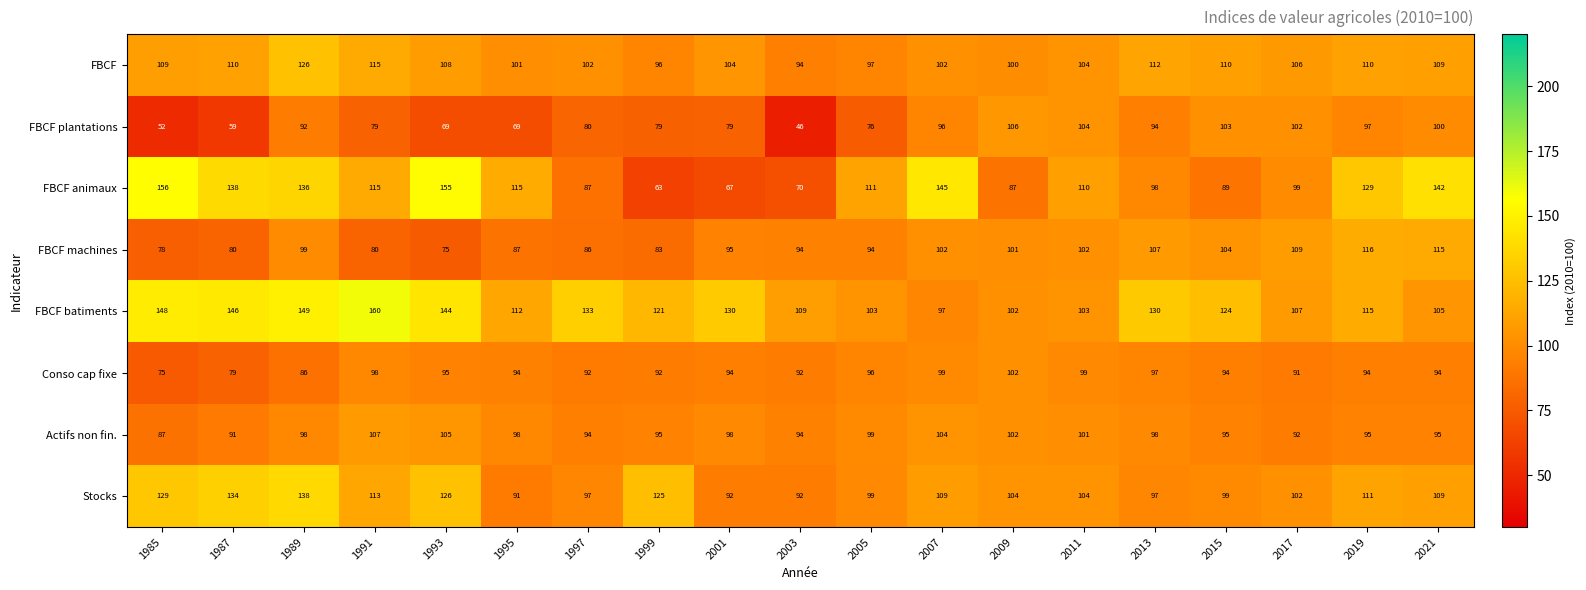

True or false: Stocks has a value of 33 at 2011.

False